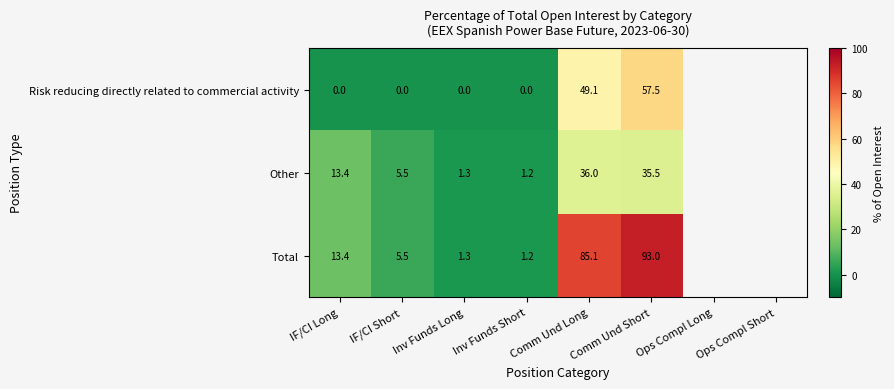

What is the spread (max minus min) of values at Inv Funds Short?

1.2